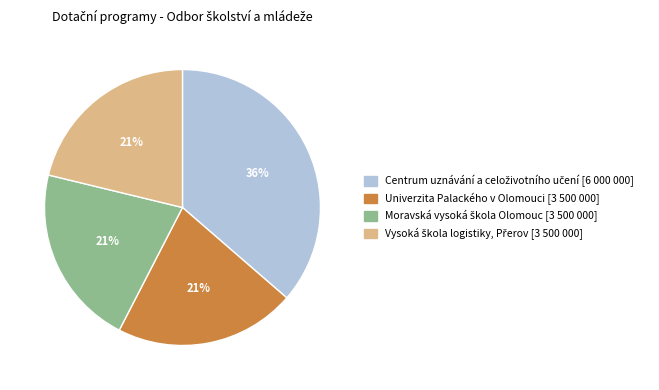

Count the number of slices in the pie.

4